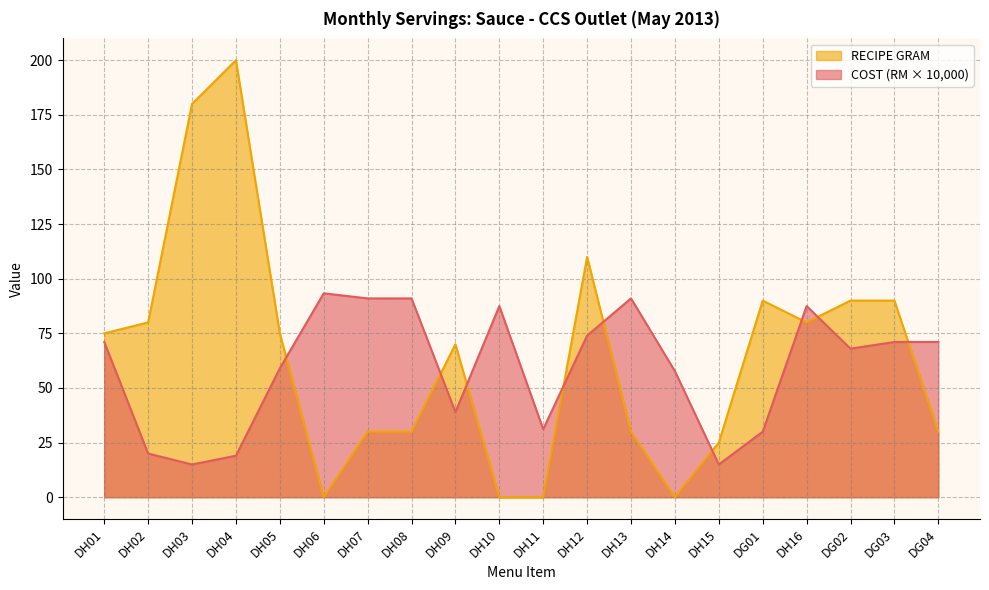

Which series changed the most between DH04 and DG04?

RECIPE GRAM